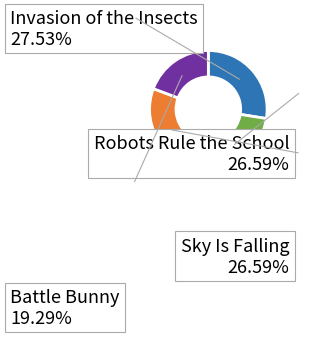

Is it true that Battle Bunny is 11% of the pie?

False